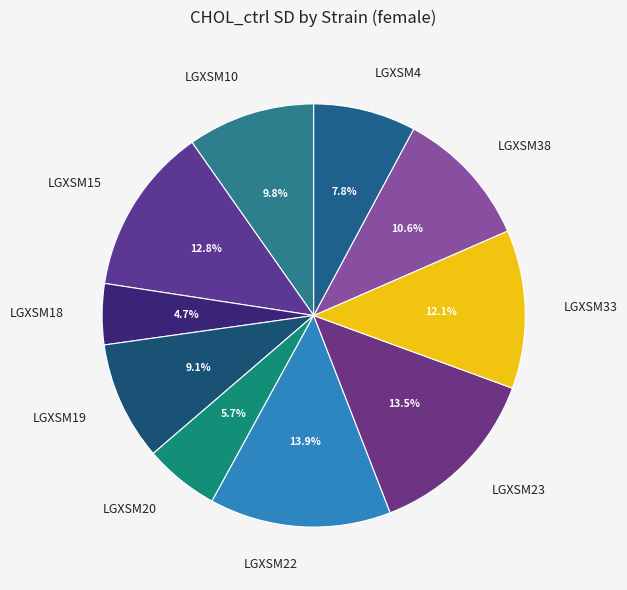

To the nearest percent, what is the difference between the largest and smallest slice percentages?

9%